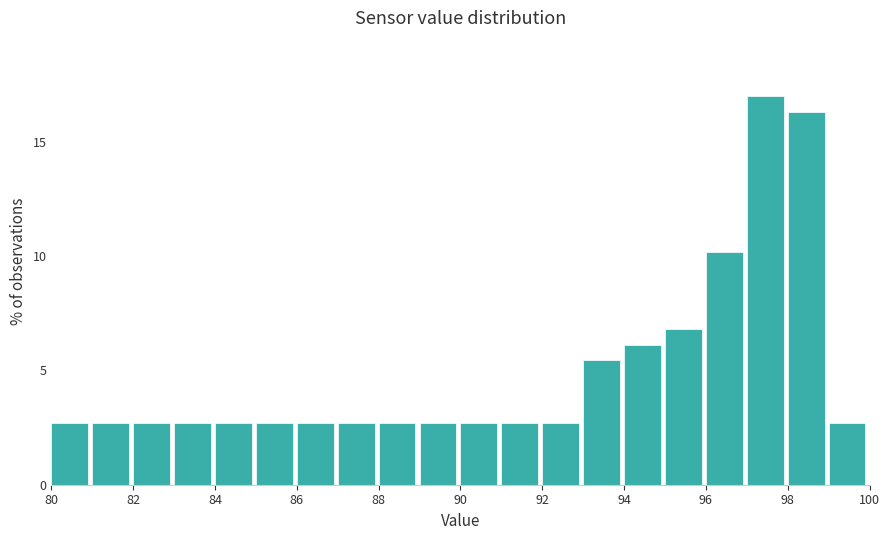

Reading left to right, transcribe this chart: for each bar, give the range it covers on the x-axis and its height. The values are not printed on the chart, so give them approximately, as read against the axis.

80 to 81: 2.5
81 to 82: 2.5
82 to 83: 2.5
83 to 84: 2.5
84 to 85: 2.5
85 to 86: 2.5
86 to 87: 2.5
87 to 88: 2.5
88 to 89: 2.5
89 to 90: 2.5
90 to 91: 2.5
91 to 92: 2.5
92 to 93: 2.5
93 to 94: 5.5
94 to 95: 6.0
95 to 96: 7.0
96 to 97: 10.0
97 to 98: 17.0
98 to 99: 16.5
99 to 100: 2.5